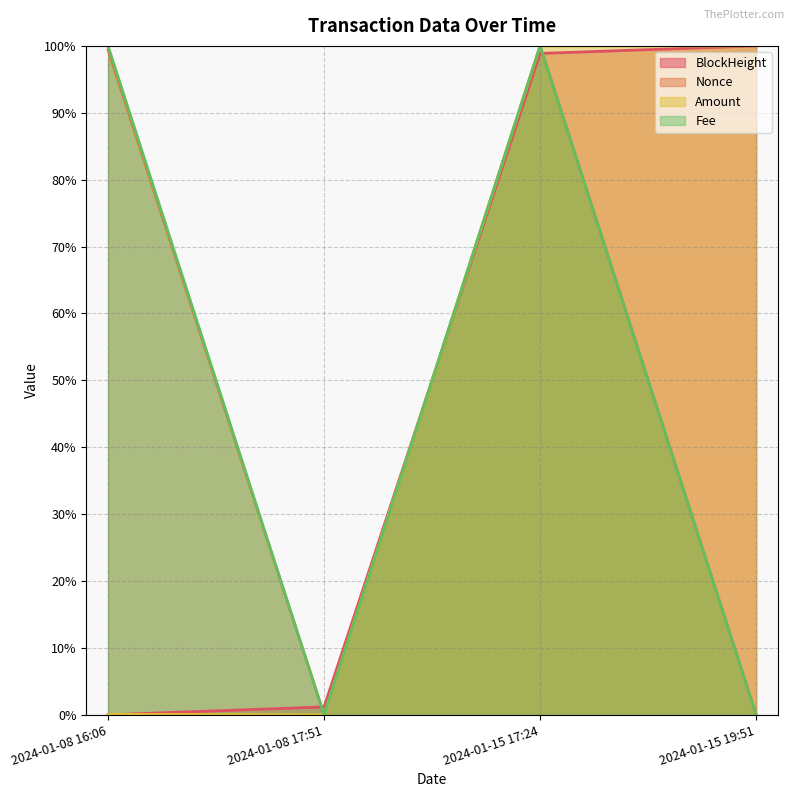

What is the sum of all Nonce values?

199.4